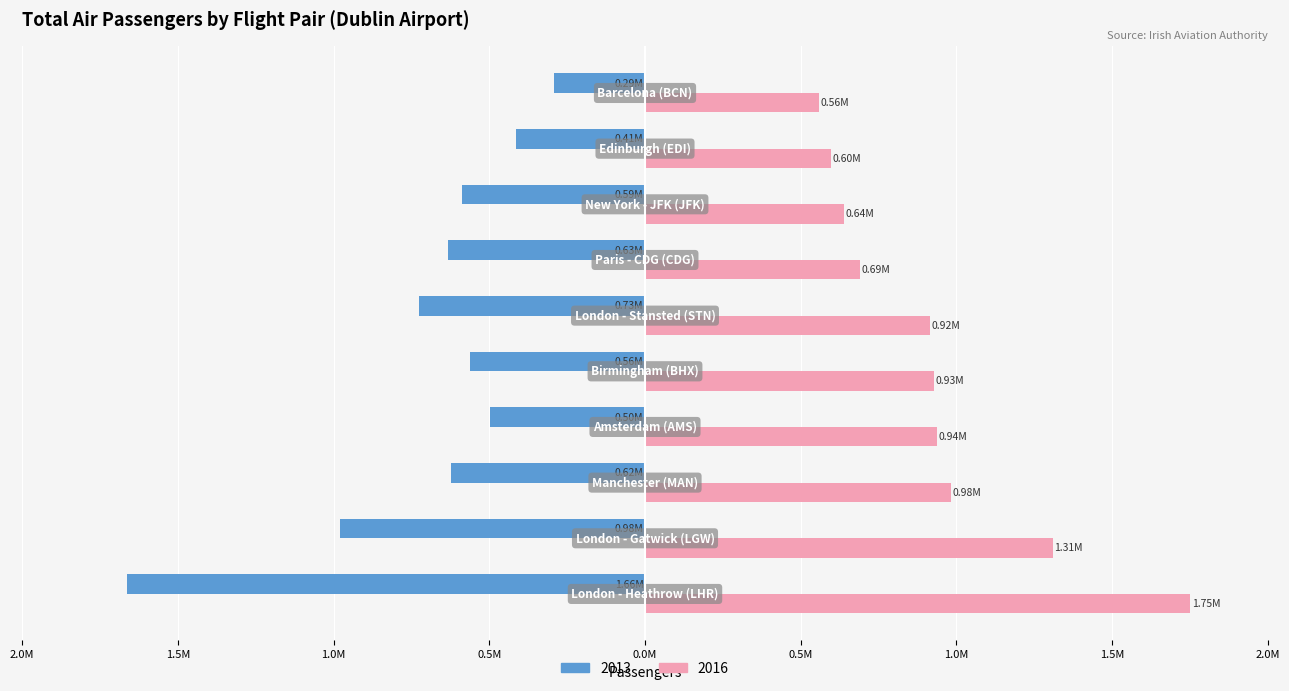

What is the difference between the second highest and minimum values in the 2016 series?

750794